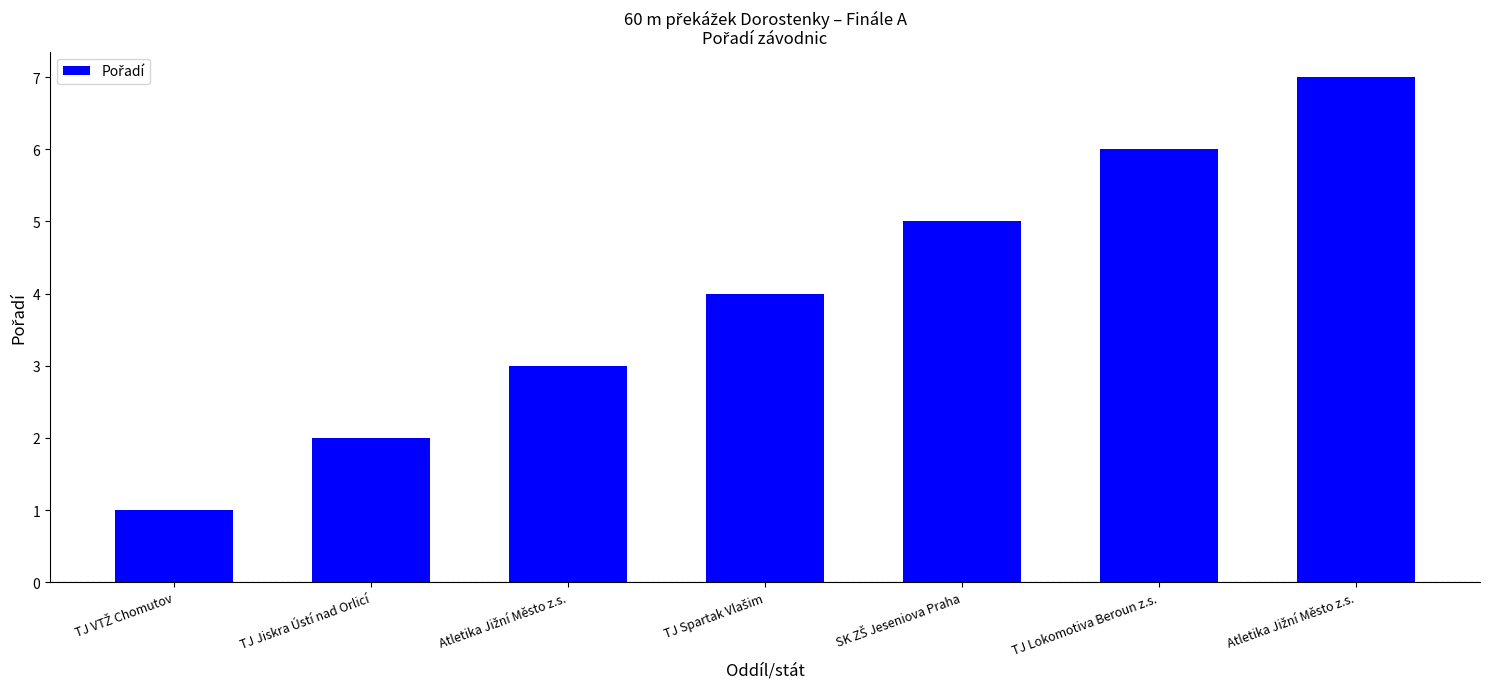

Rank the categories by value from highest to lowest.

Atletika Jižní Město z.s., TJ Lokomotiva Beroun z.s., SK ZŠ Jeseniova Praha, TJ Spartak Vlašim, Atletika Jižní Město z.s., TJ Jiskra Ústí nad Orlicí, TJ VTŽ Chomutov